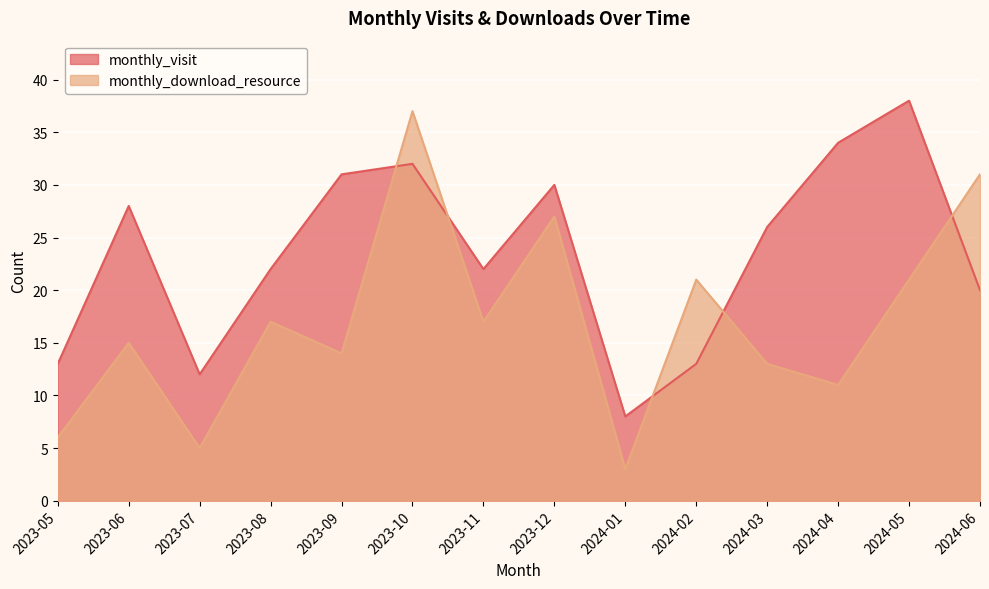

At how many categories does at least one series exceed 10?

13